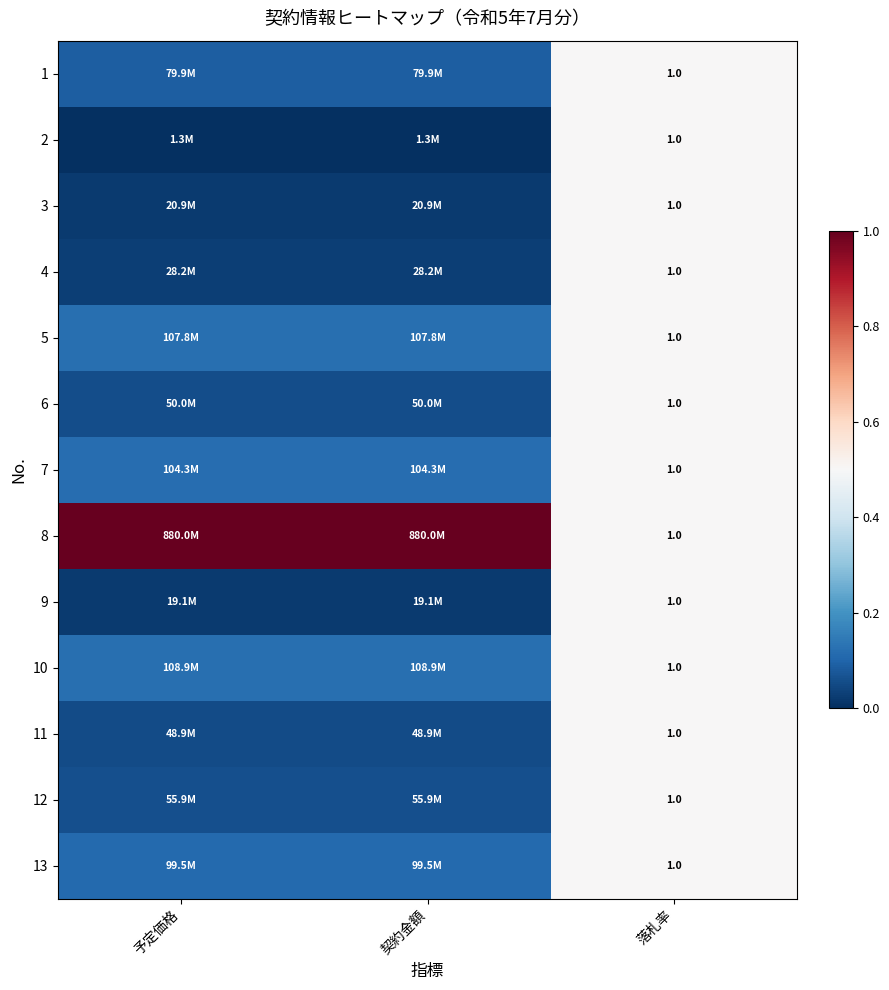

Which series has the largest total across all categories?

8